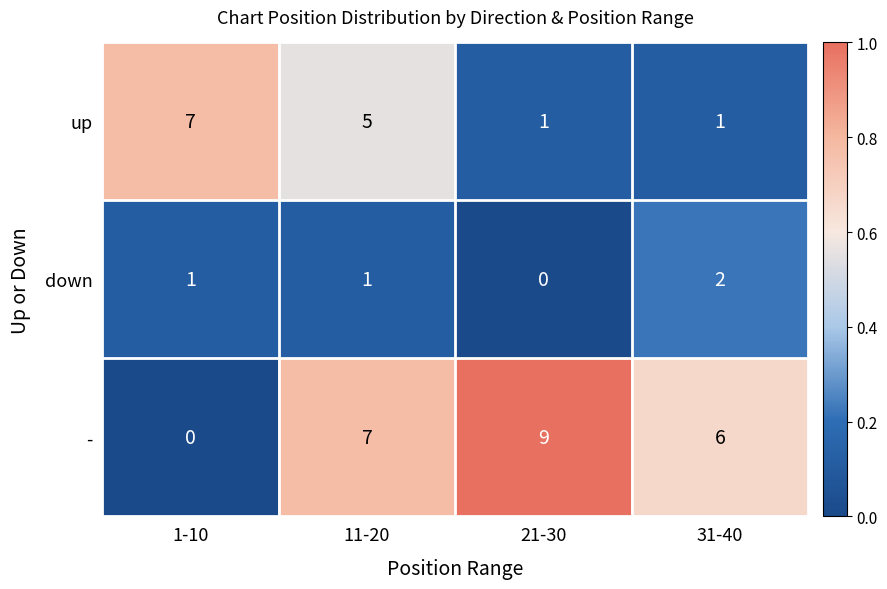

How many values in down are above zero?

3